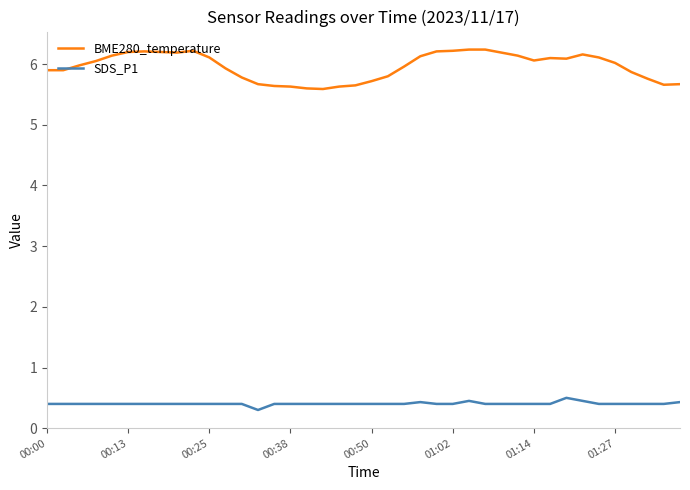

What is the lowest value of the SDS_P1 series?

0.3